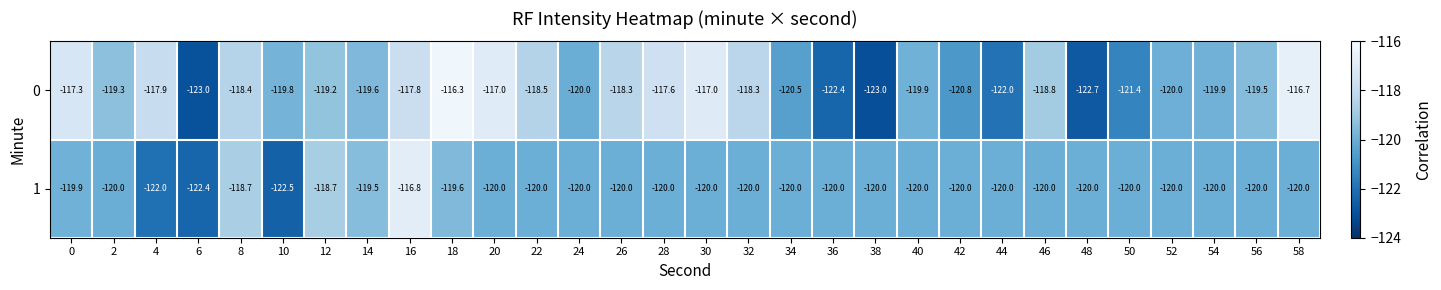

How many data points in 1 are less than -120?

3